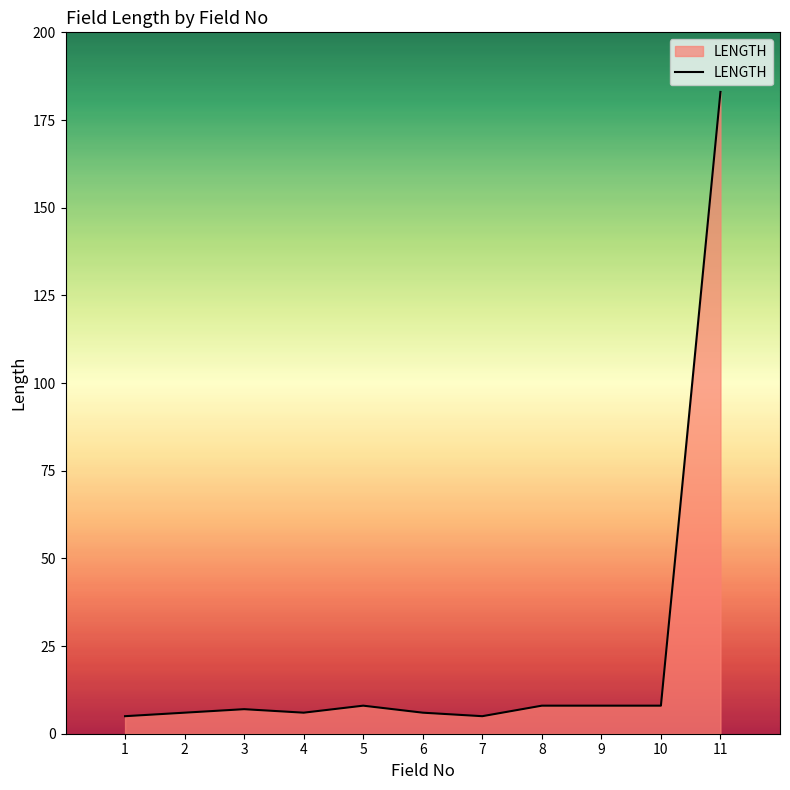

Which category has the highest value across all series?

11